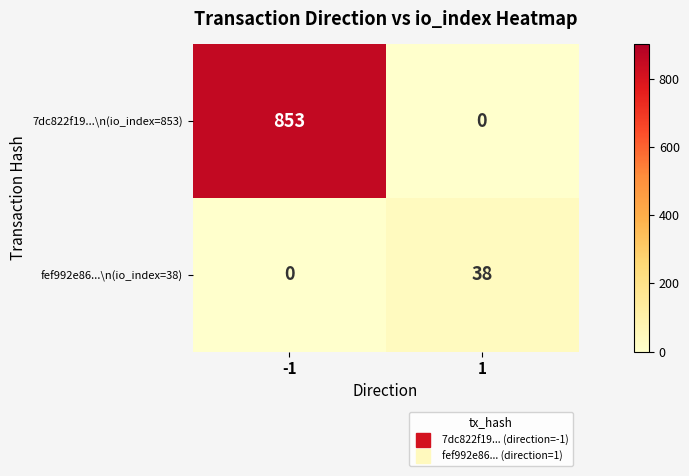

The fef992e86...\n(io_index=38) series shows 38 at 1. True or false?

True